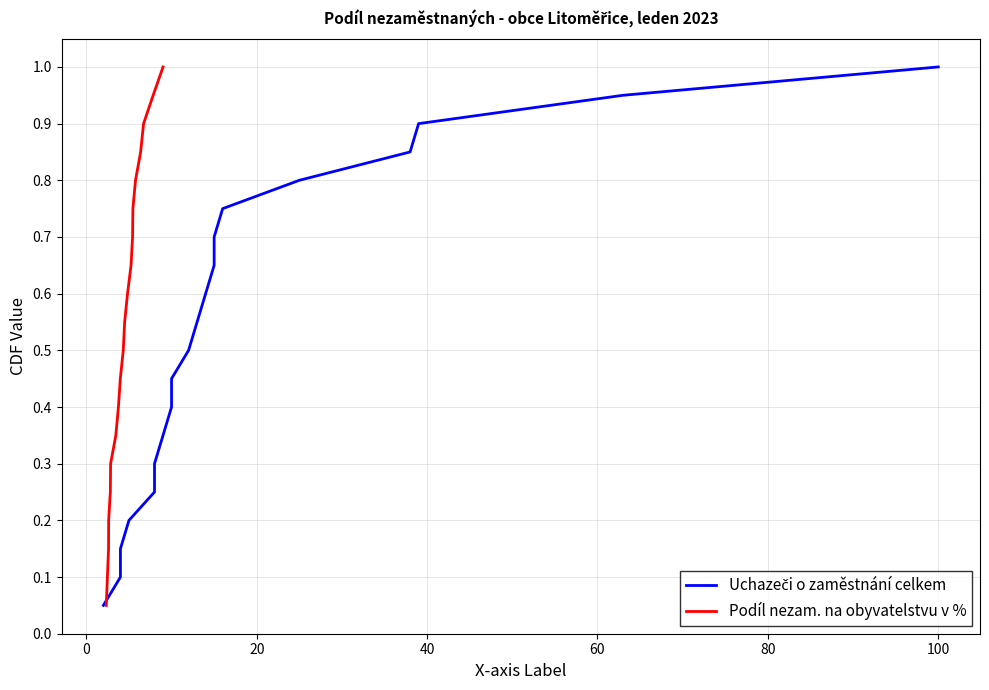

True or false: Uchazeči o zaměstnání celkem and Podíl nezam. na obyvatelstvu v % intersect in this chart.

False